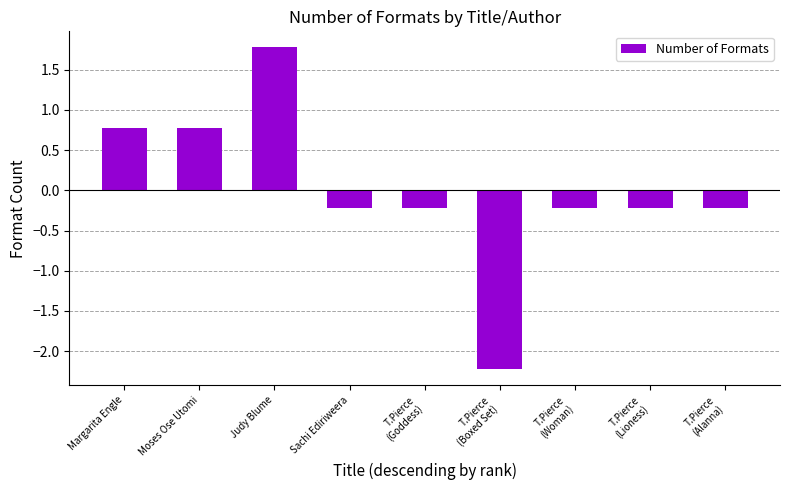

The value at T.Pierce
(Boxed Set) is -2.2. True or false?

True